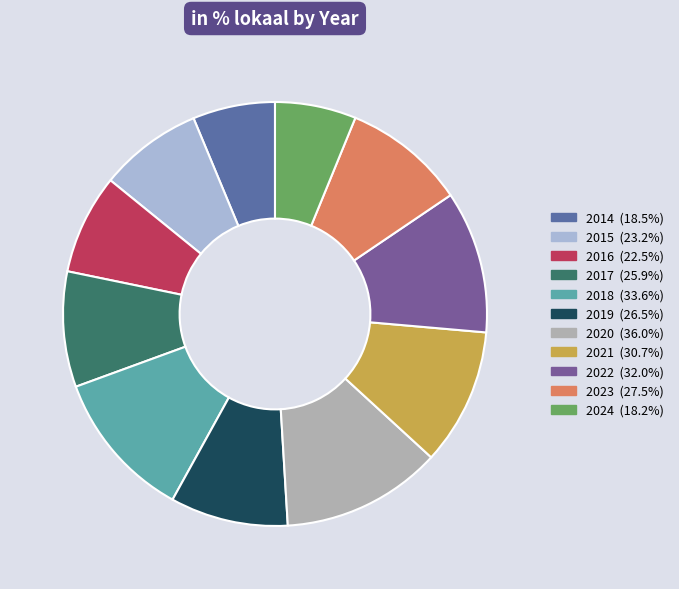

How many segments does this pie chart have?

11